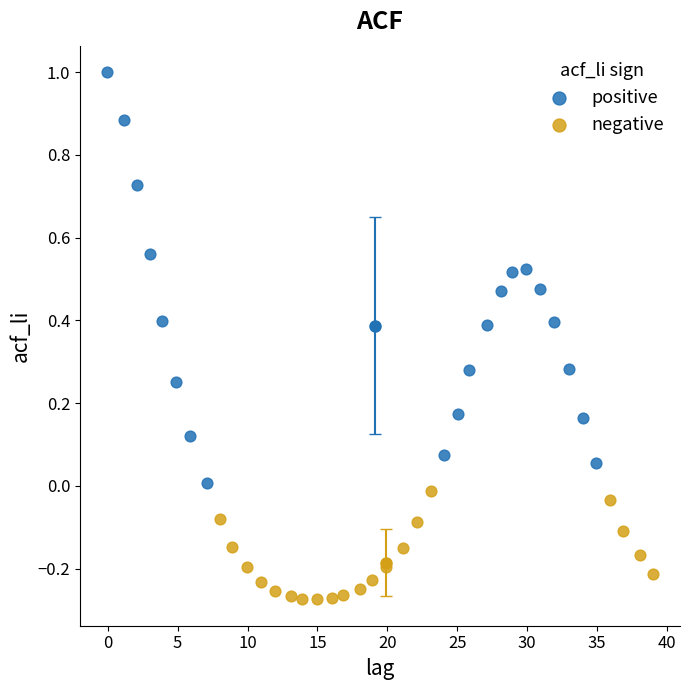

Which series reaches the maximum Y coordinate?

positive